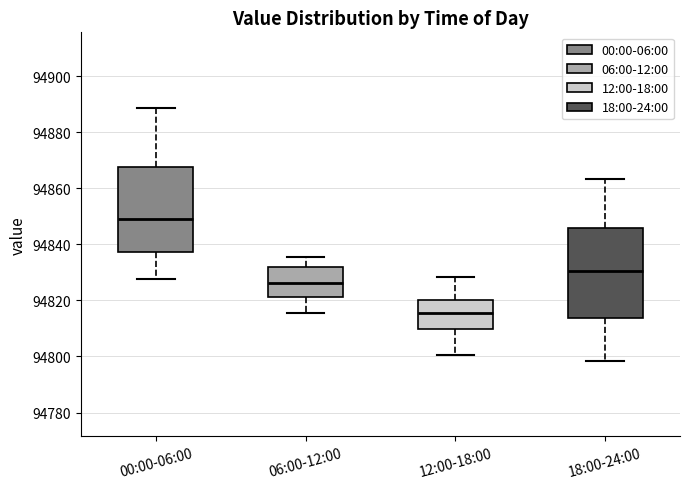

Comparing the boxes themselves (not the whiskers), which one is the tallest?

18:00-24:00